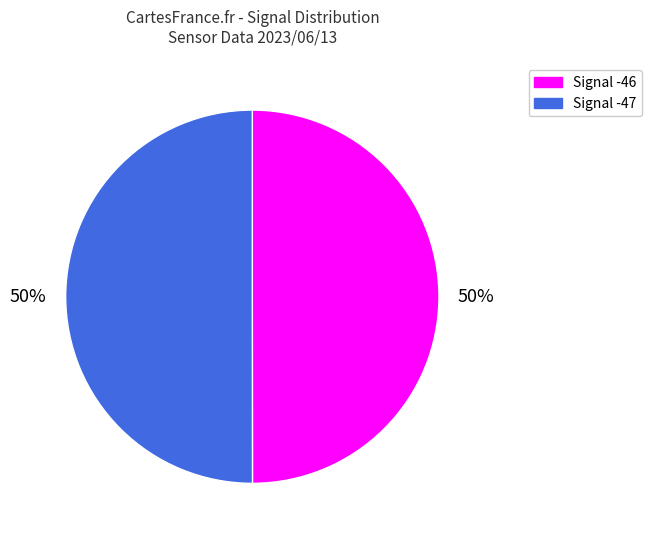

To the nearest percent, what is the average slice percentage?

50%